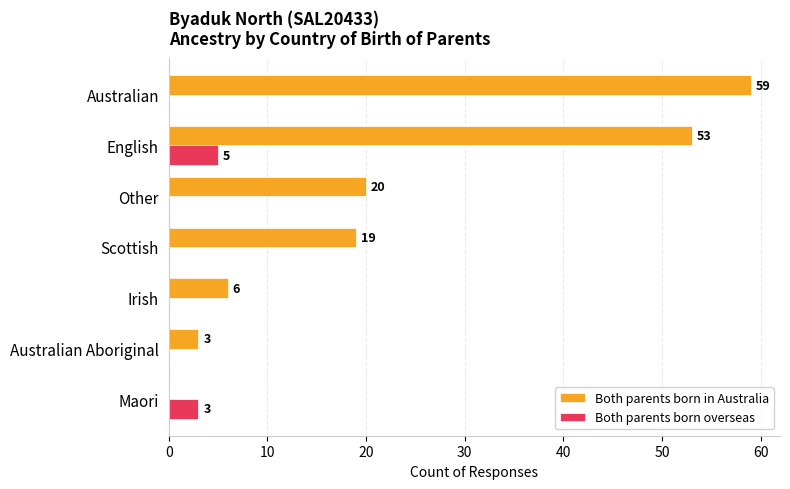

What value does the Both parents born overseas series have at English?

5